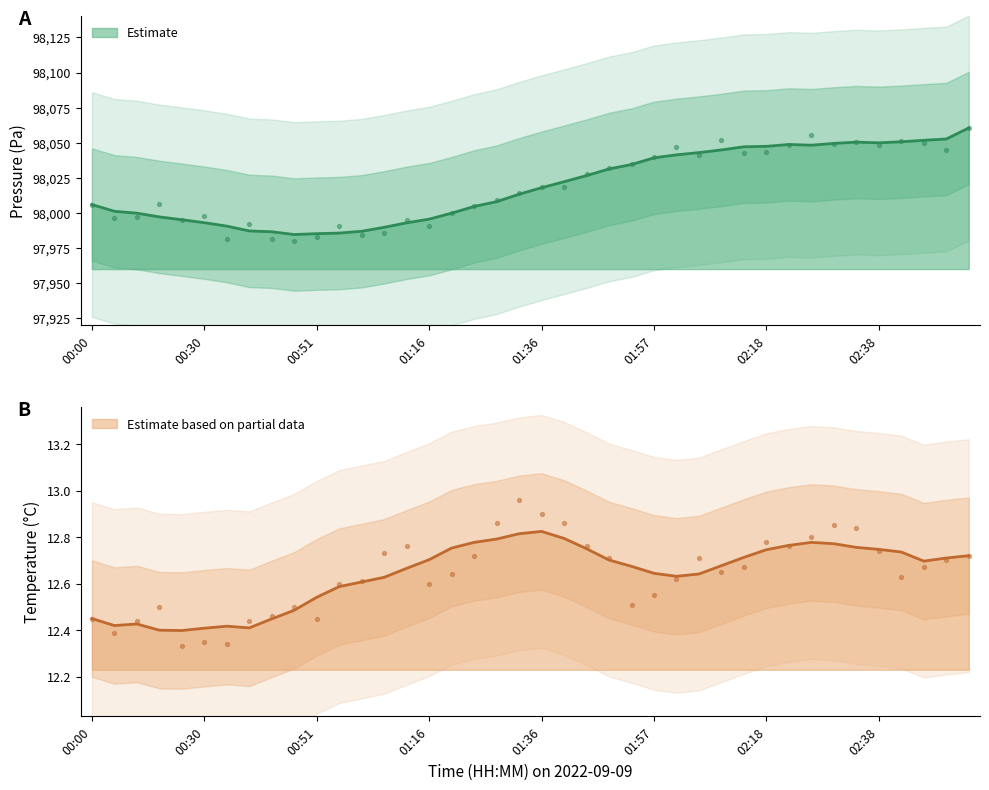

Which series reaches the maximum Y coordinate?

pressure